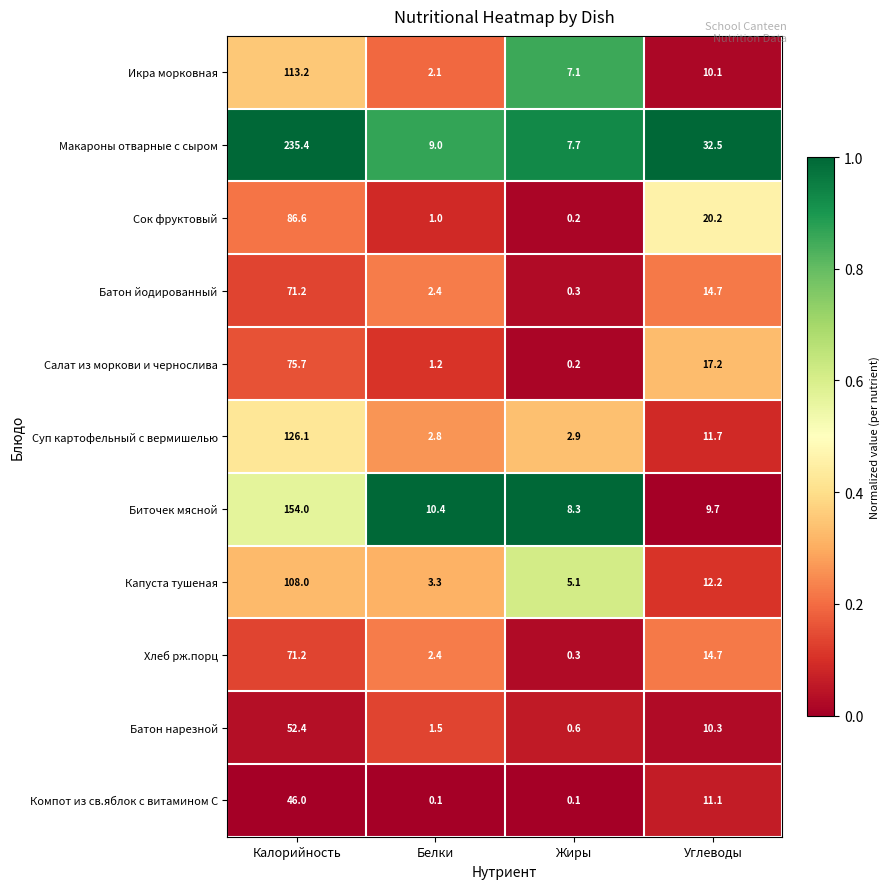

Is it true that Хлеб рж.порц equals 25.6 at Калорийность?

False